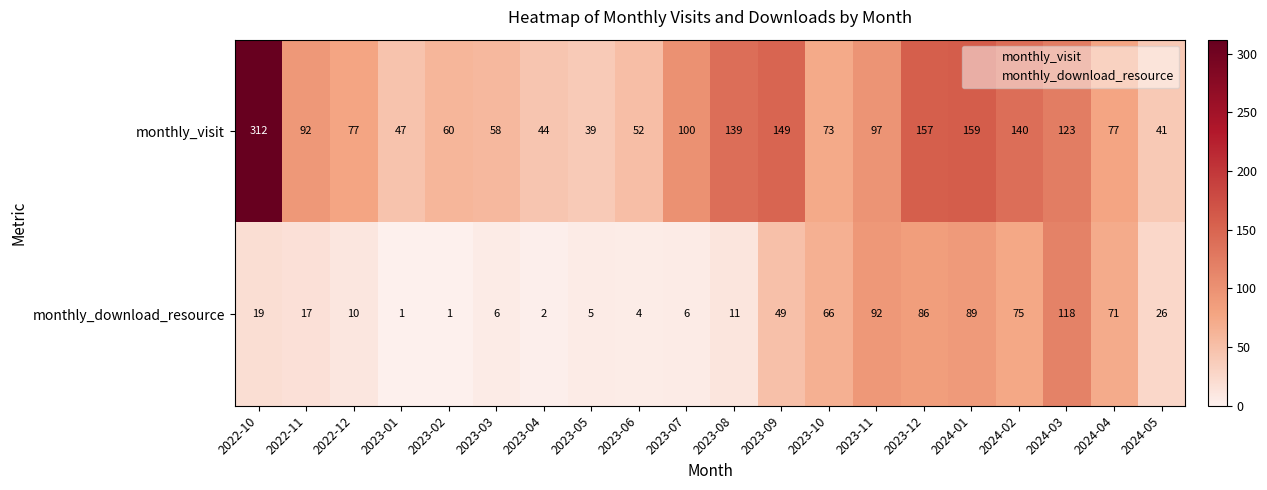

What is the difference between the maximum and minimum values in the monthly_visit series?

273